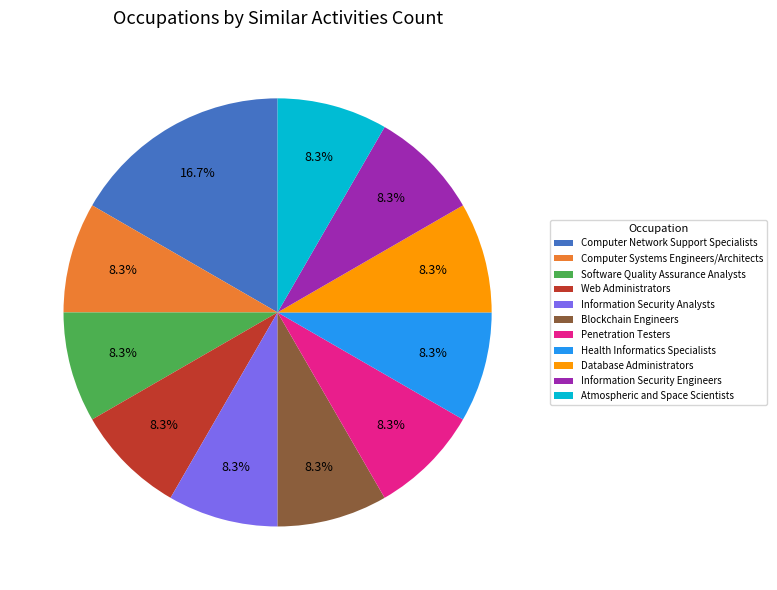

What percentage is the Information Security Engineers slice, to the nearest percent?

8%